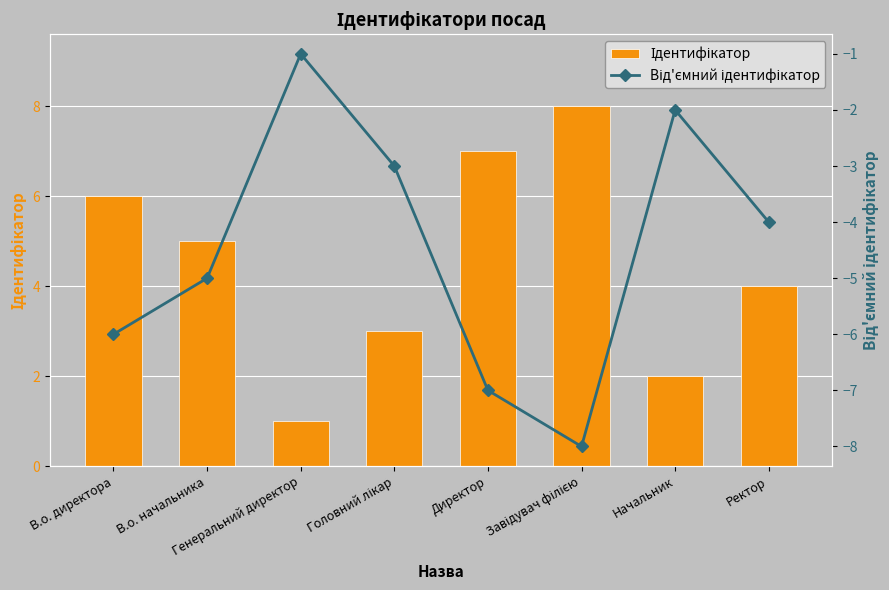

What is the value of the Ідентифікатор bar at the 1st from the left?

6